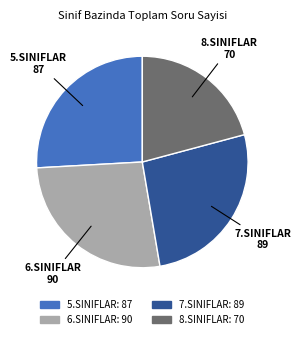

The 6.SINIFLAR slice represents 33% of the pie. True or false?

False